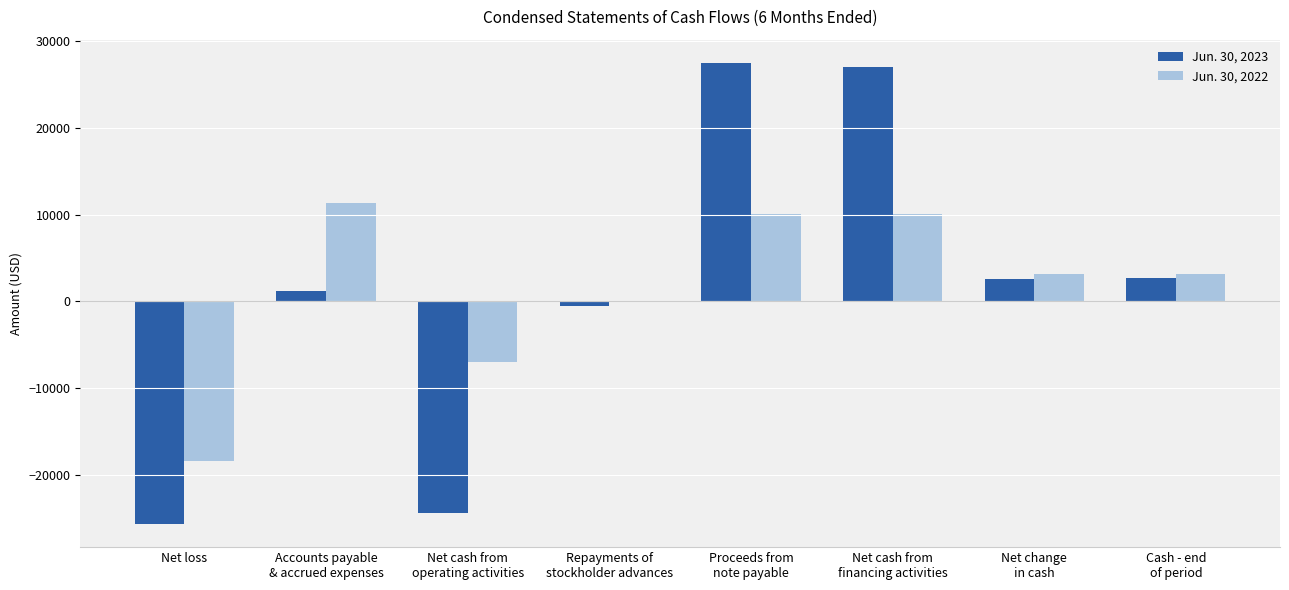

How many categories are shown in the chart?

8